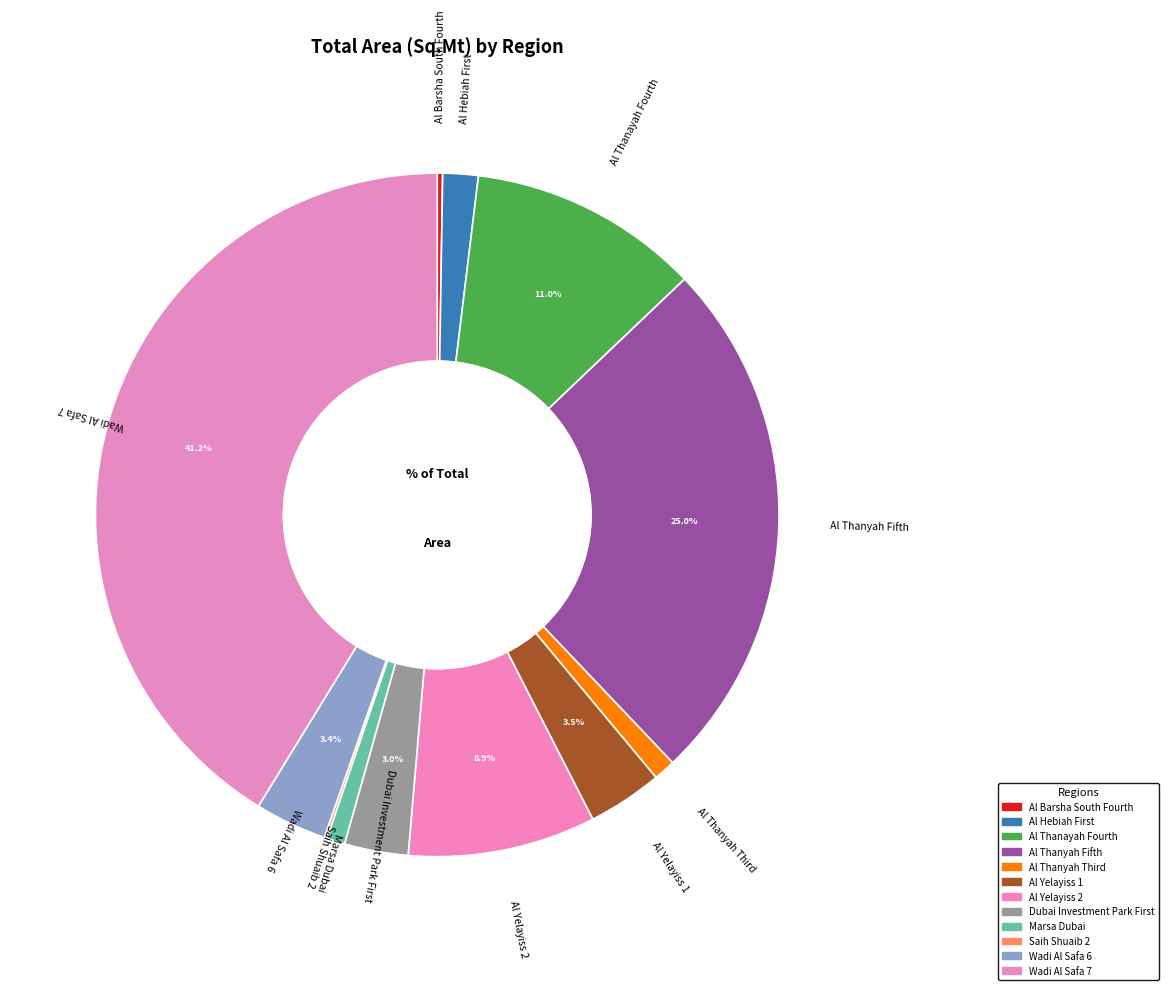

What percentage is the Al Yelayiss 1 slice, to the nearest percent?

4%